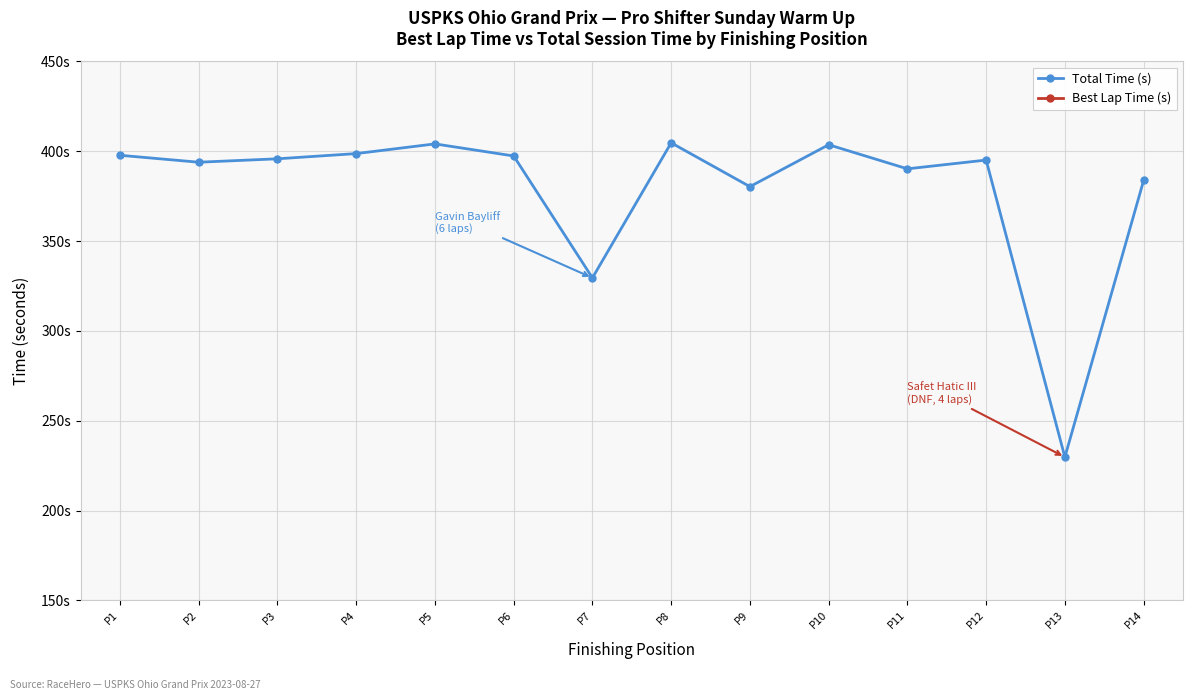

What is the lowest value of the Best Lap Time (s) series?

53.1